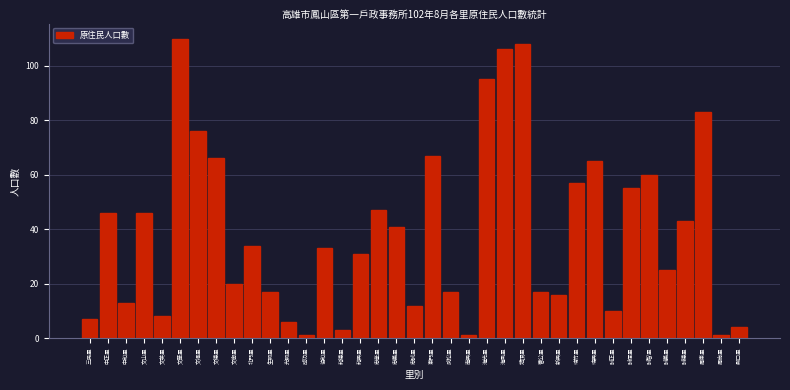

What is the label of the 9th bar from the right?

瑞興里